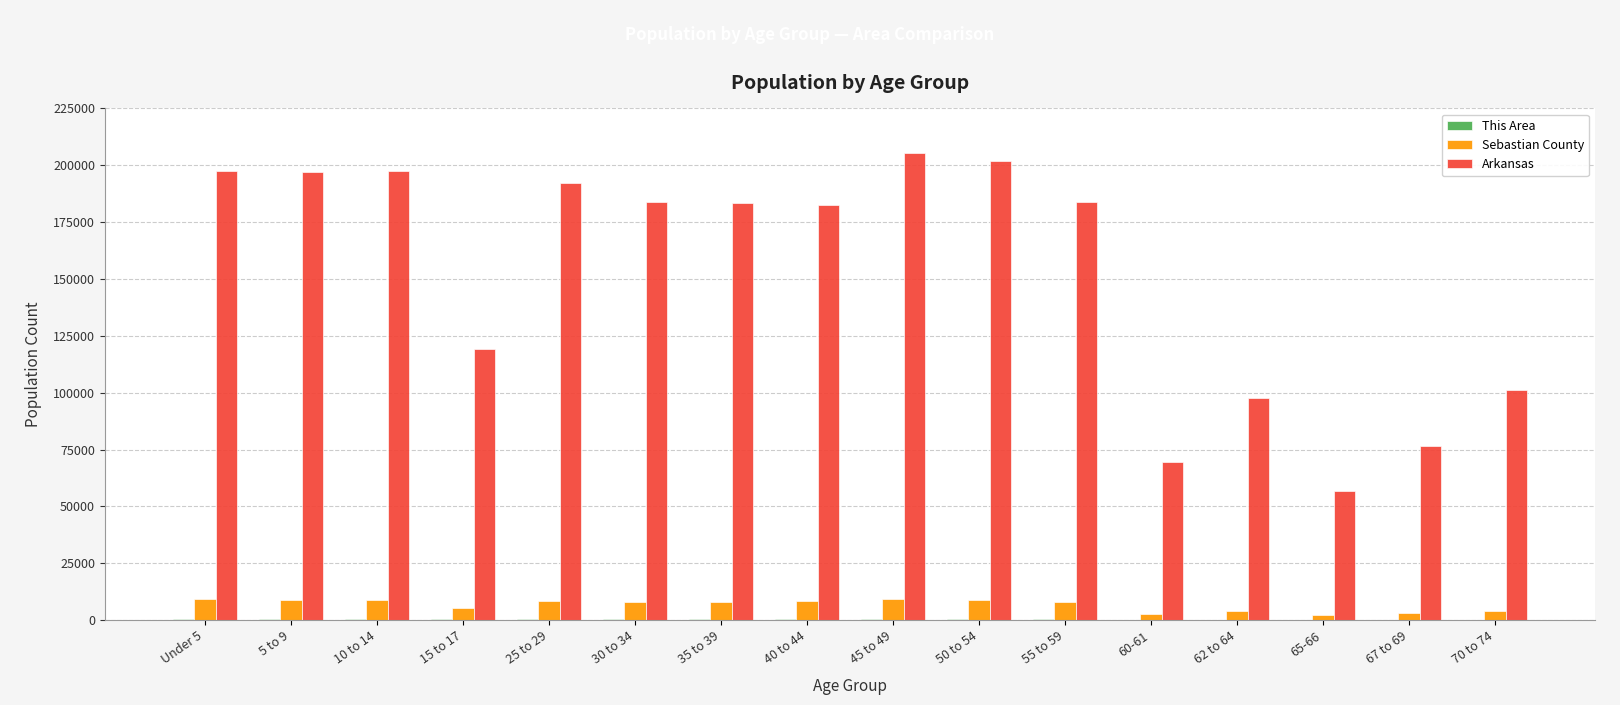

True or false: Arkansas has a value of 197559 at 10 to 14.

True